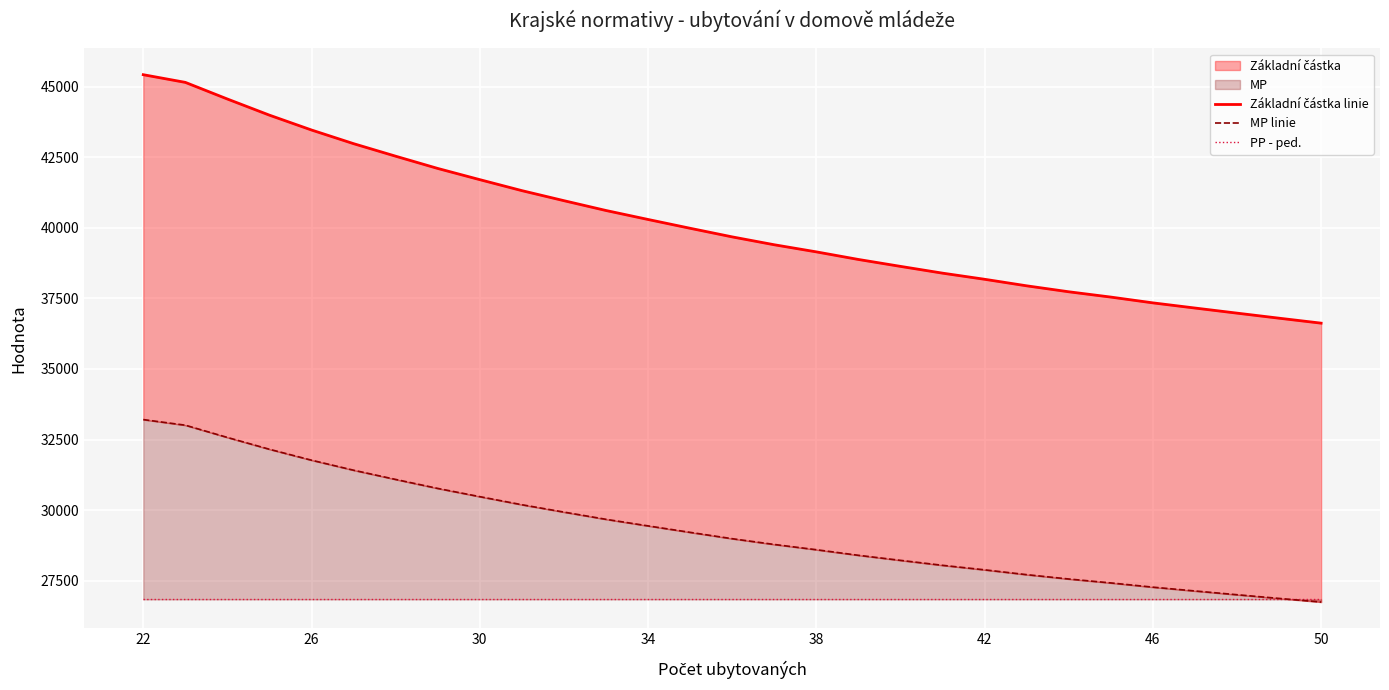

What is the highest value of the Základní částka linie series?

45428